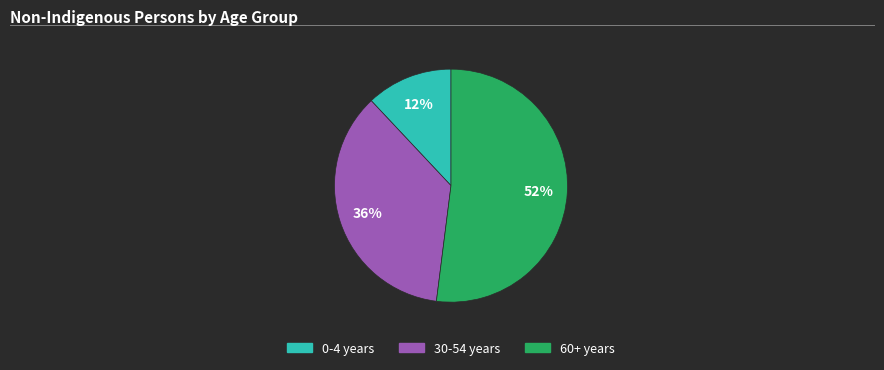

Is there a majority slice in this chart?

Yes